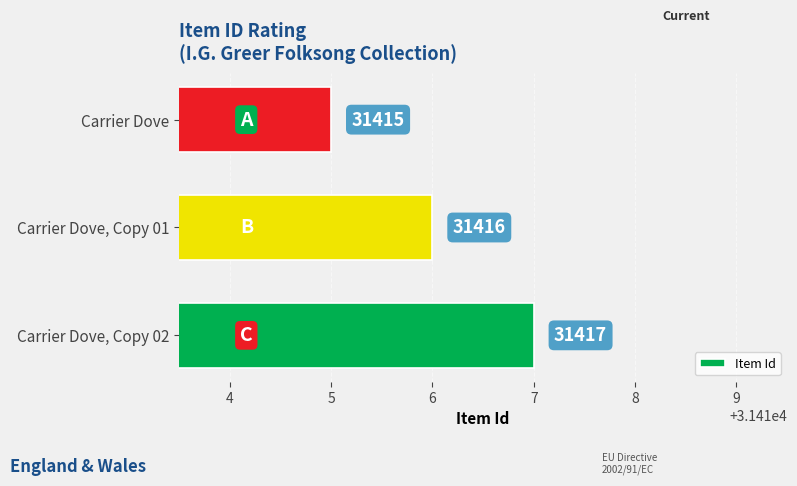

How many values are between 31415 and 31417?

3